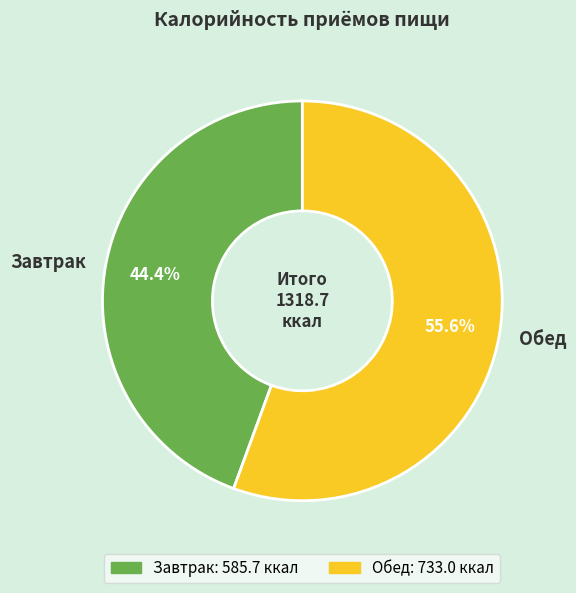

To the nearest percent, what portion does Завтрак represent?

44%